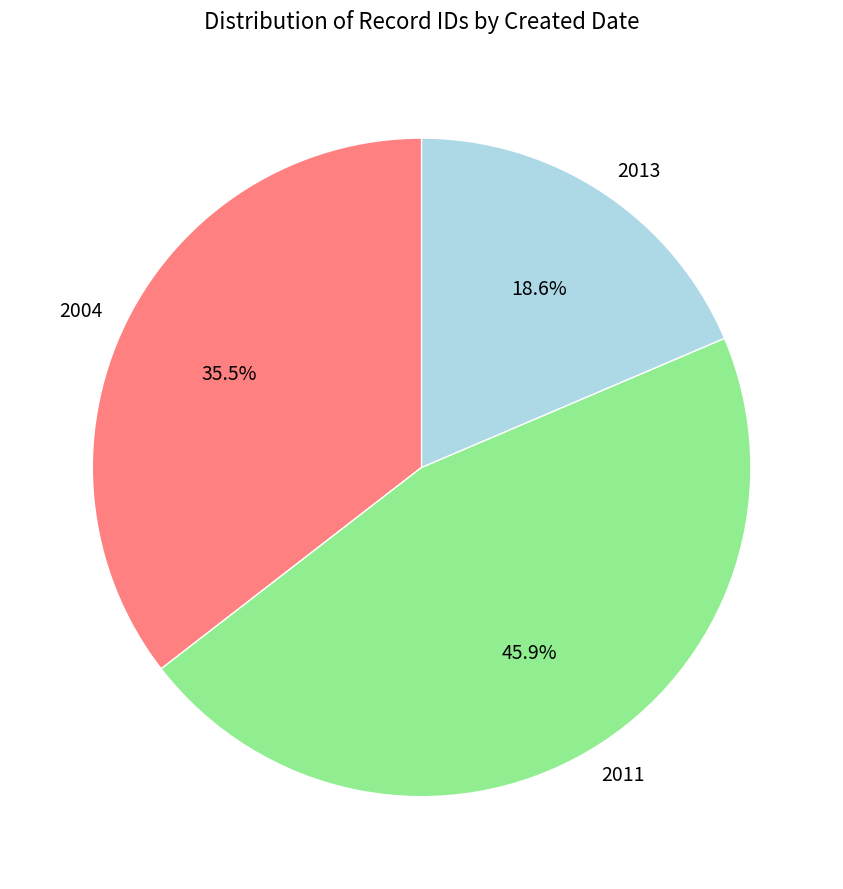

Does 2011 represent more than half of the total?

No